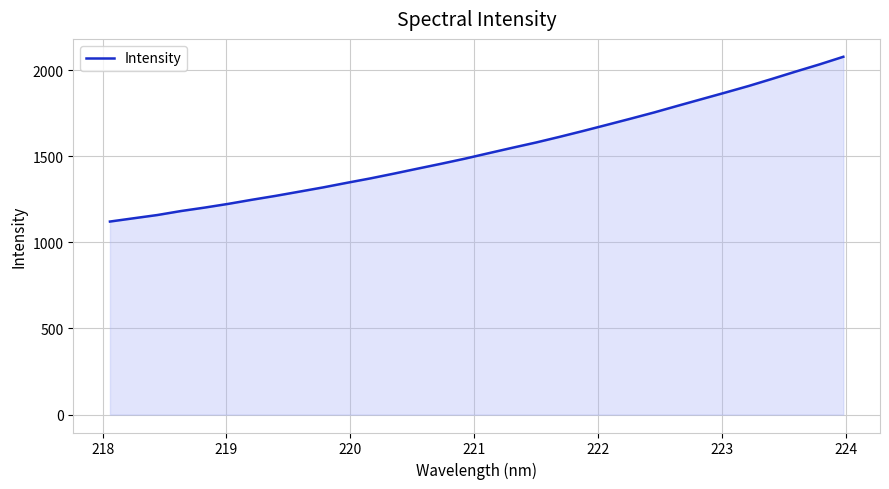

What is the average value?

1536.1